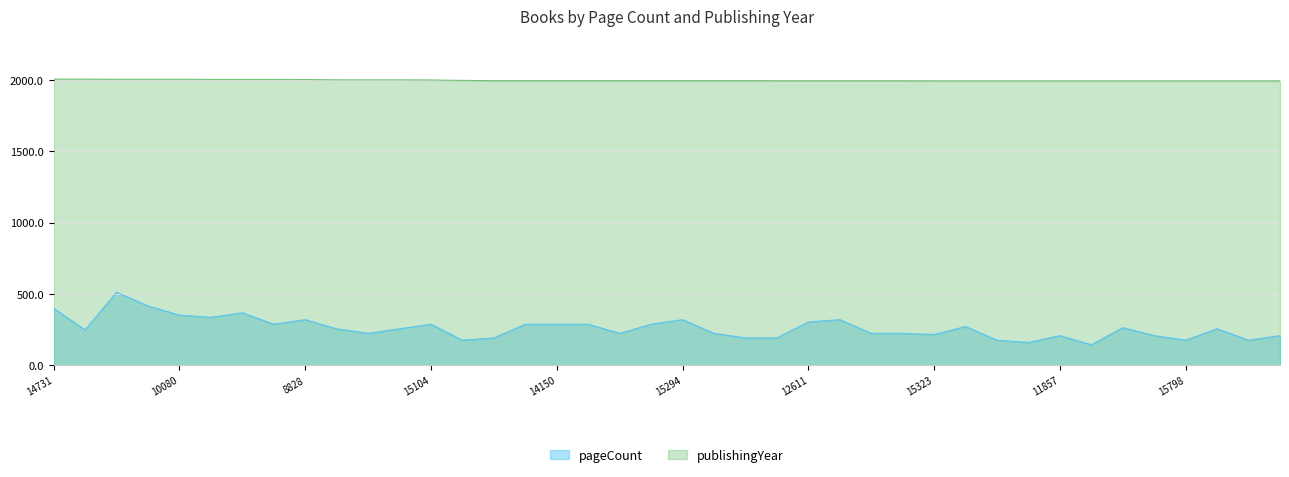

Which series has the largest total across all categories?

publishingYear